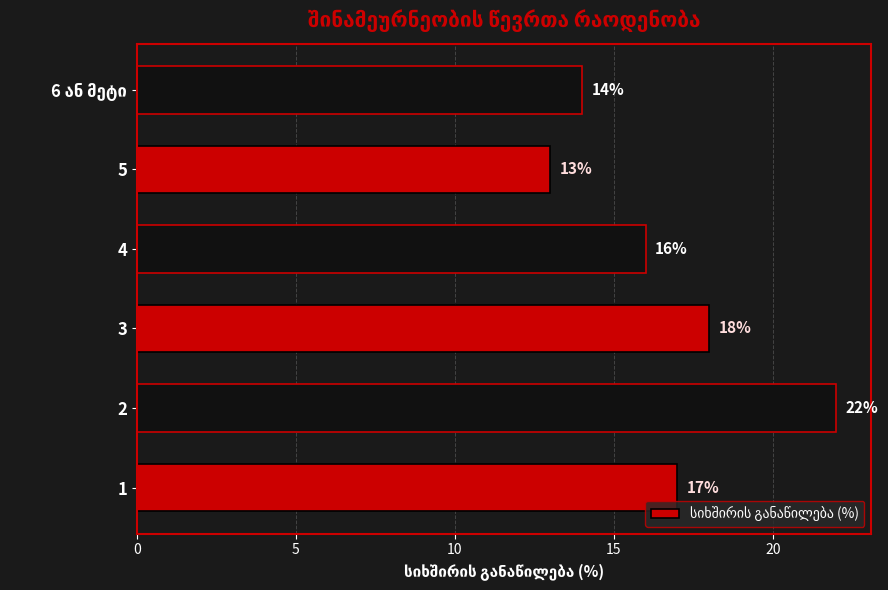

Count the number of categories in the chart.

6